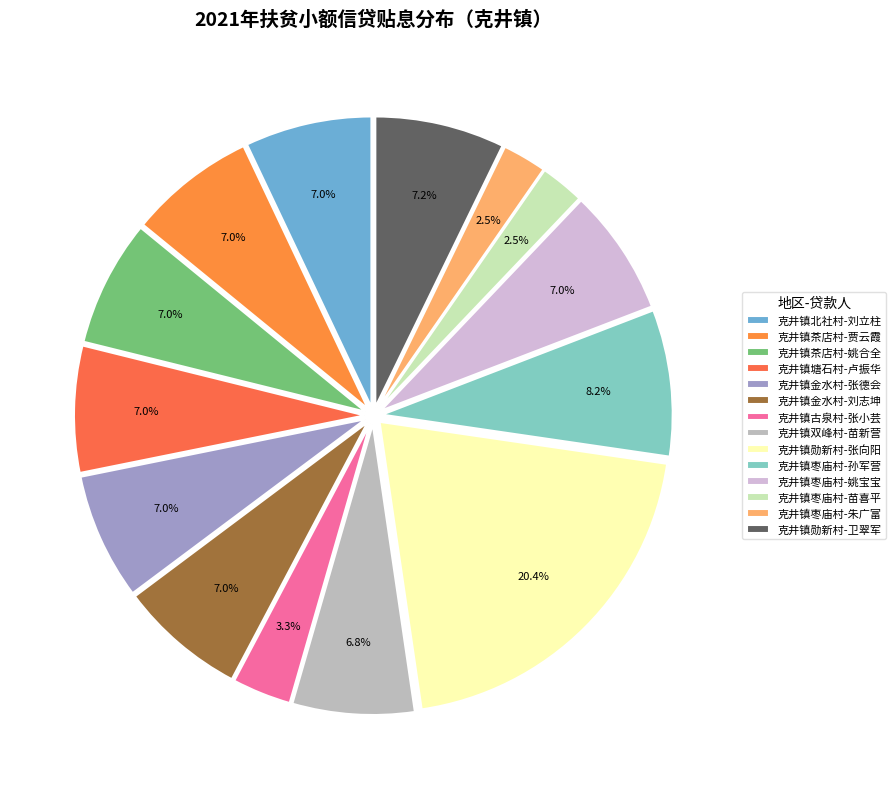

To the nearest percent, what is the difference between the largest and smallest slice percentages?

18%